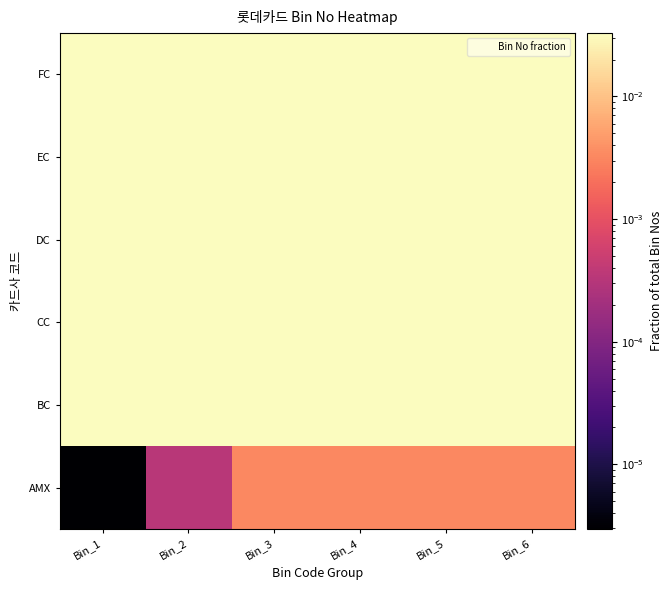

At Bin_6, list the series in order from largest to smallest.

FC, EC, DC, CC, BC, AMX